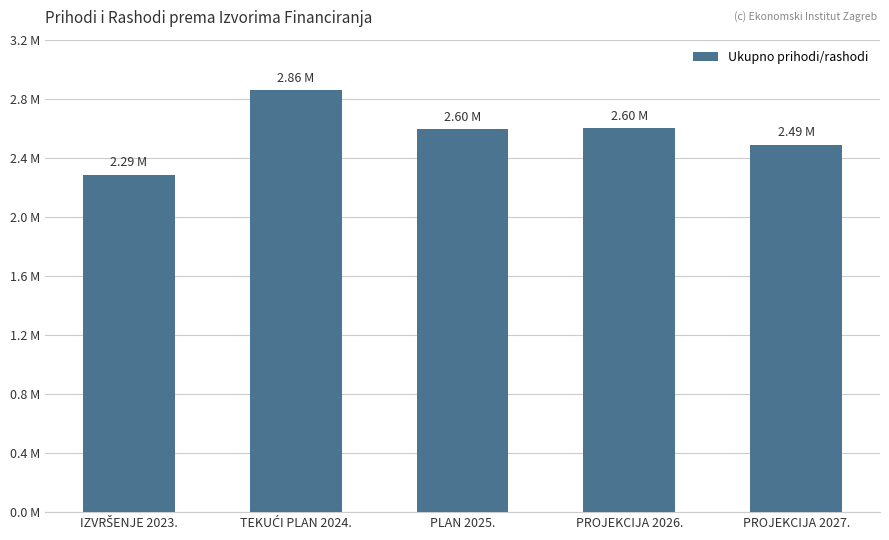

What is the difference between the values at IZVRŠENJE 2023. and TEKUĆI PLAN 2024.?

569425